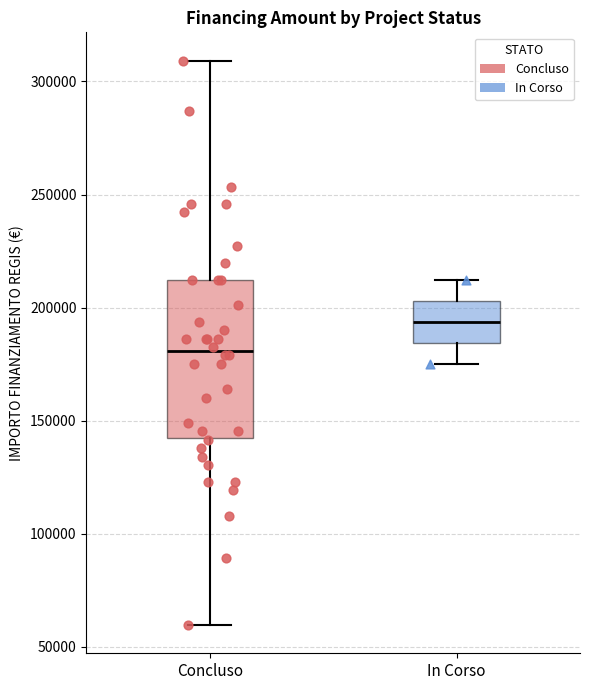

Where does the upper whisker of the box for In Corso end on the y-axis? The values are not printed on the chart, so give them approximately, as read against the axis.

210000